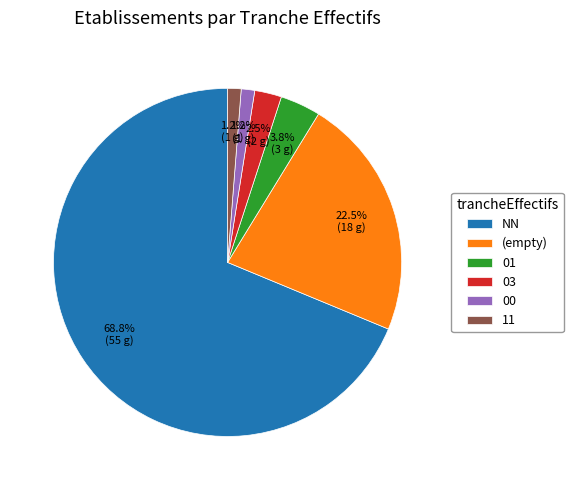

Does 03 account for over 50% of the chart?

No